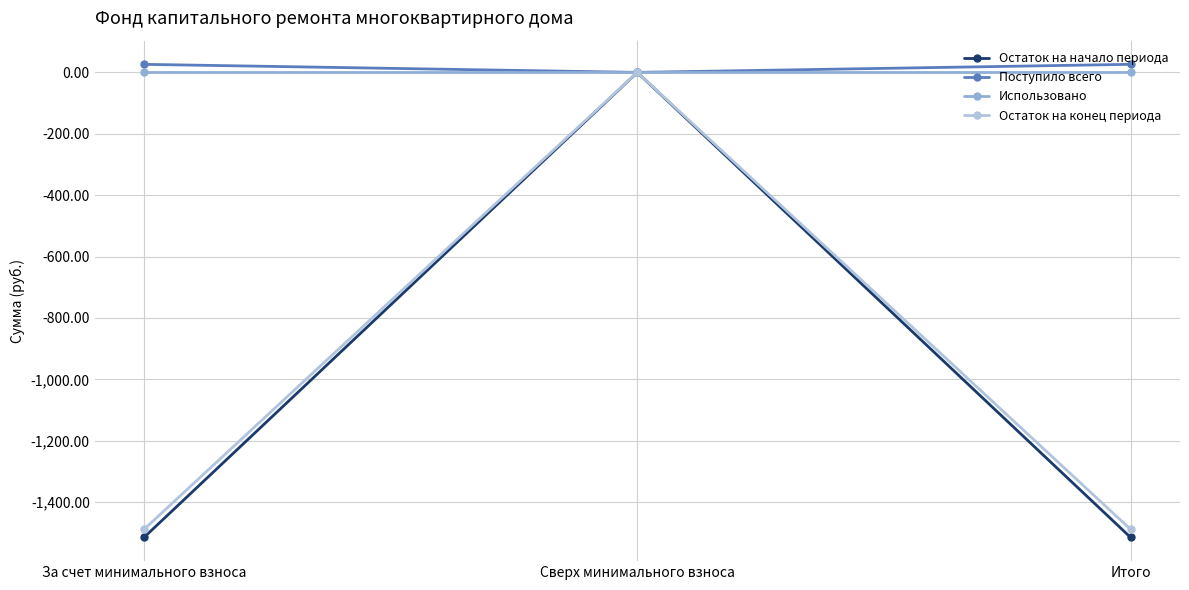

How many lines are shown in the chart?

4